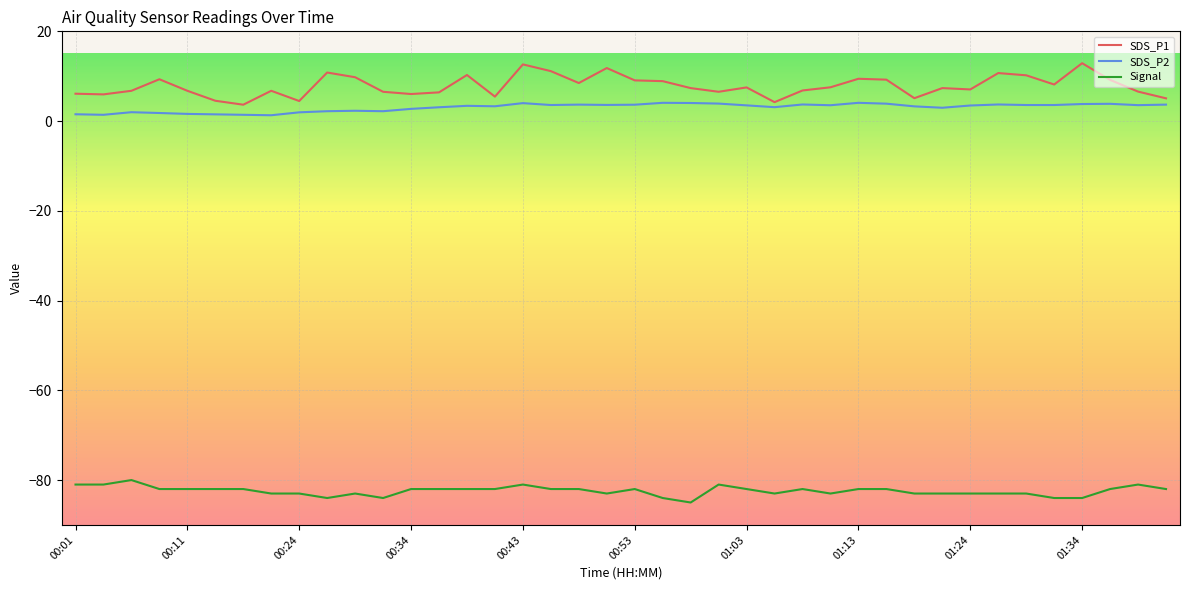

Which series has the widest spread of values?

SDS_P1